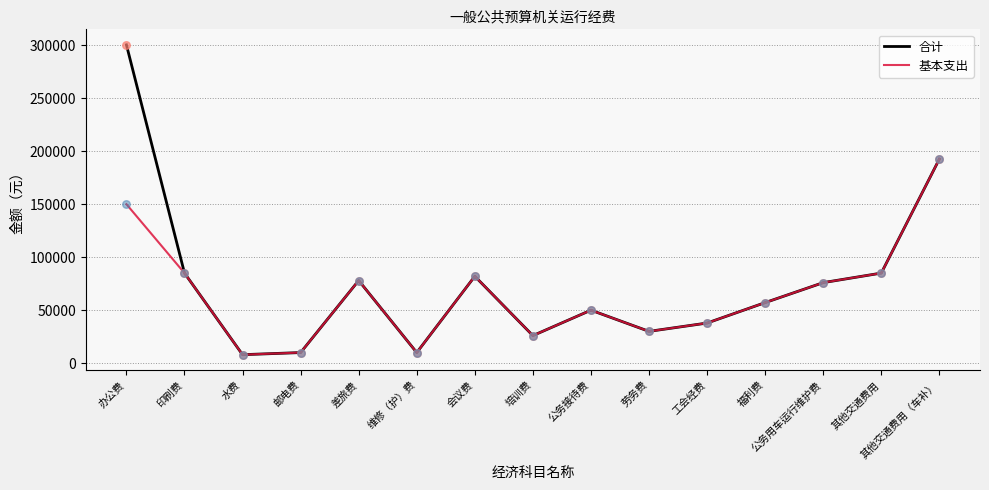

What is the total value across all series at 办公费?

450400.0